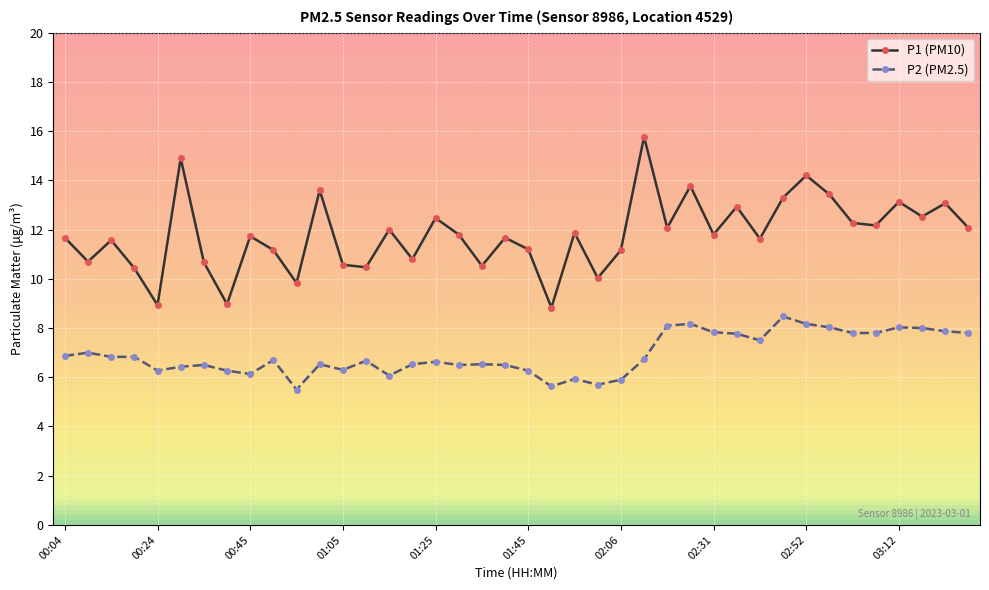

What is the difference between the maximum and minimum values in the P1 (PM10) series?

6.9